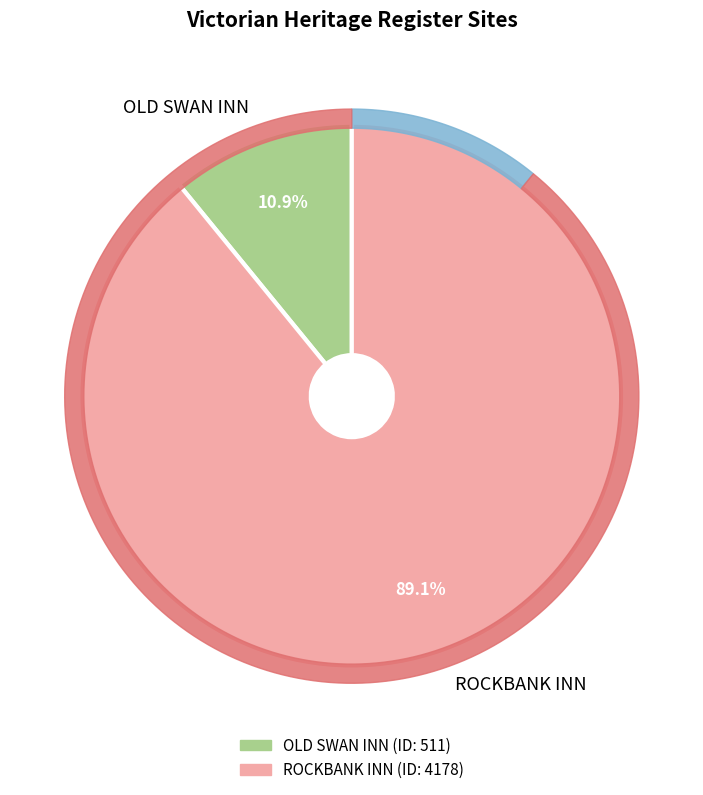

To the nearest percent, what is the difference between the largest and smallest slice percentages?

78%